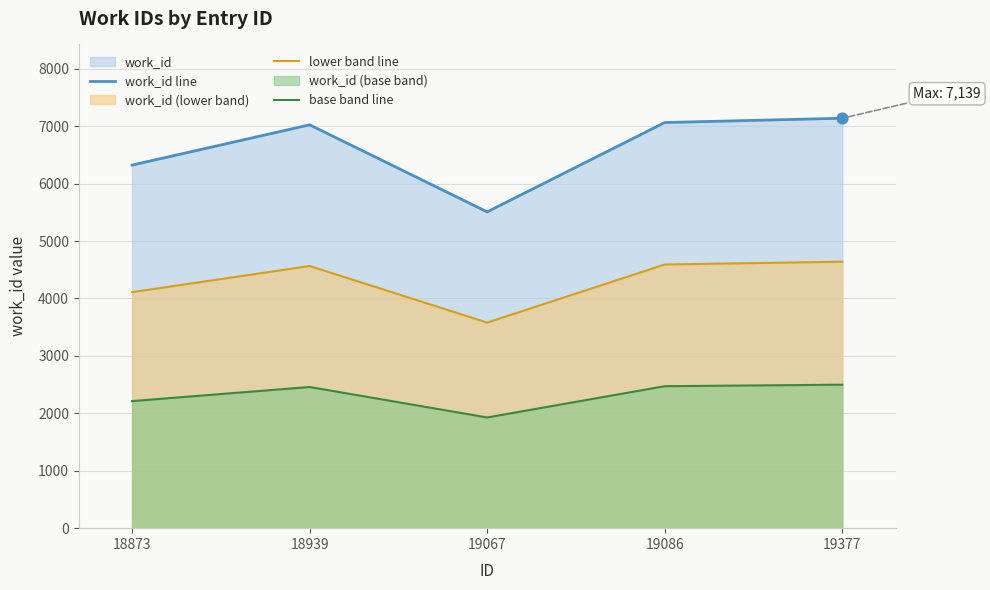

Which series contains the highest Y value?

work_id line